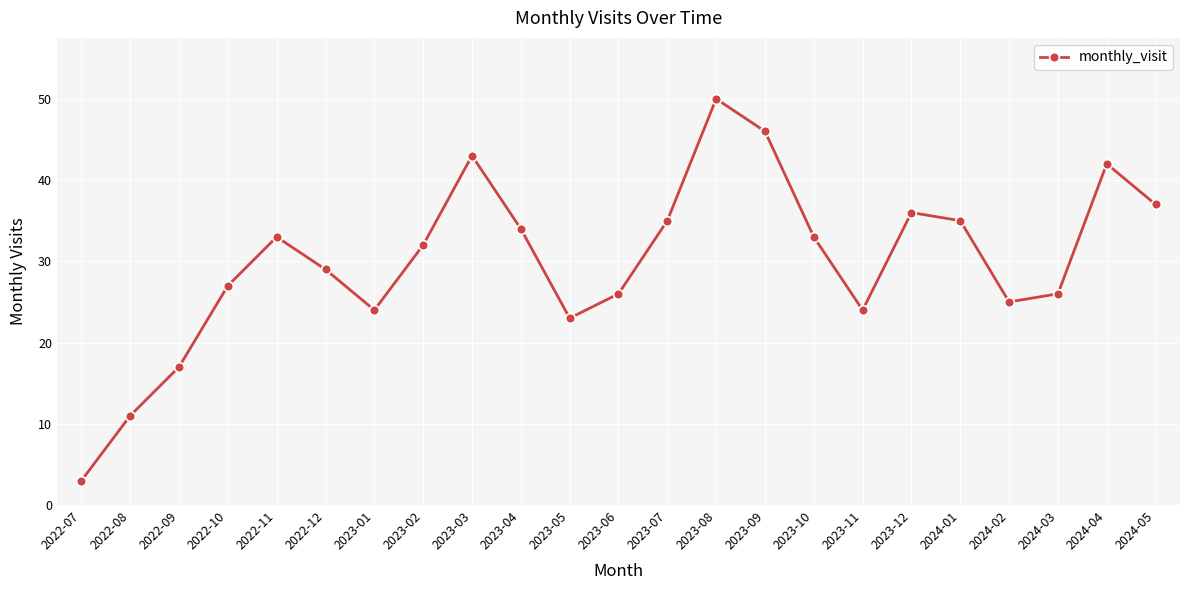

The chart shows a value of 32 at 2023-05. True or false?

False